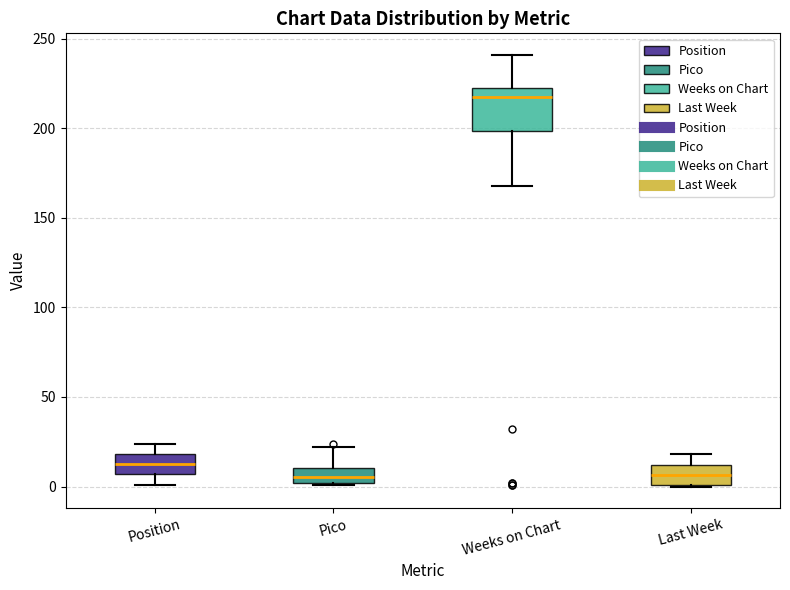

Where does the lower whisker of the box for Position end on the y-axis? The values are not printed on the chart, so give them approximately, as read against the axis.

0